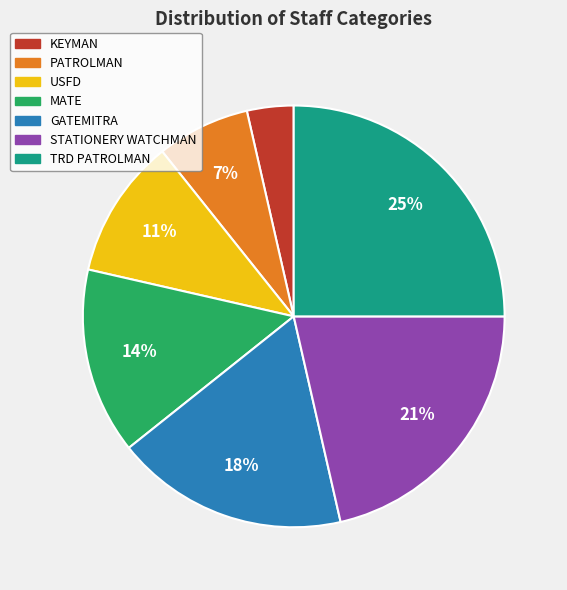

Combined, do TRD PATROLMAN and MATE account for over 50%?

No